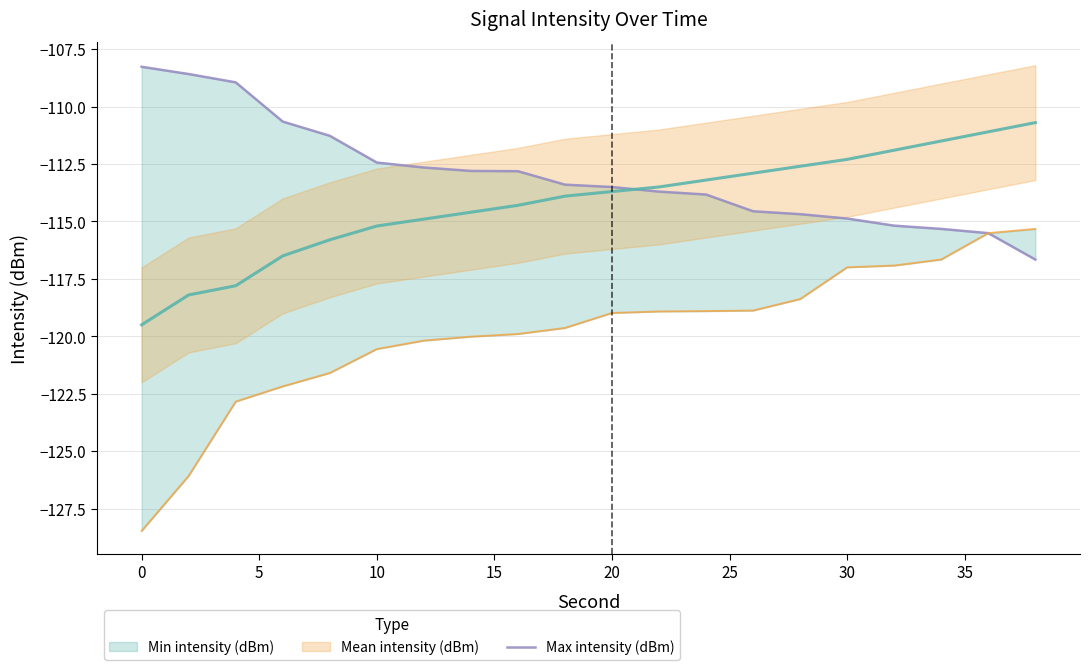

True or false: the data has more than 1 interior local peaks.

False